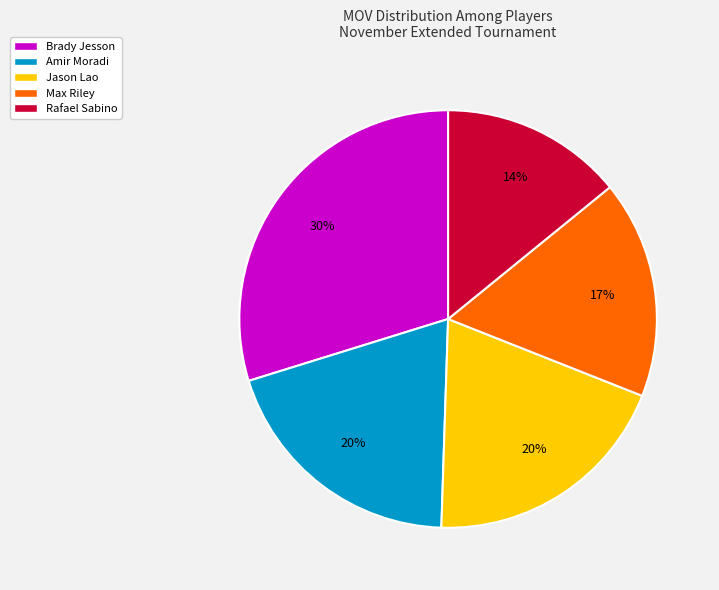

To the nearest percent, what is the average slice percentage?

20%